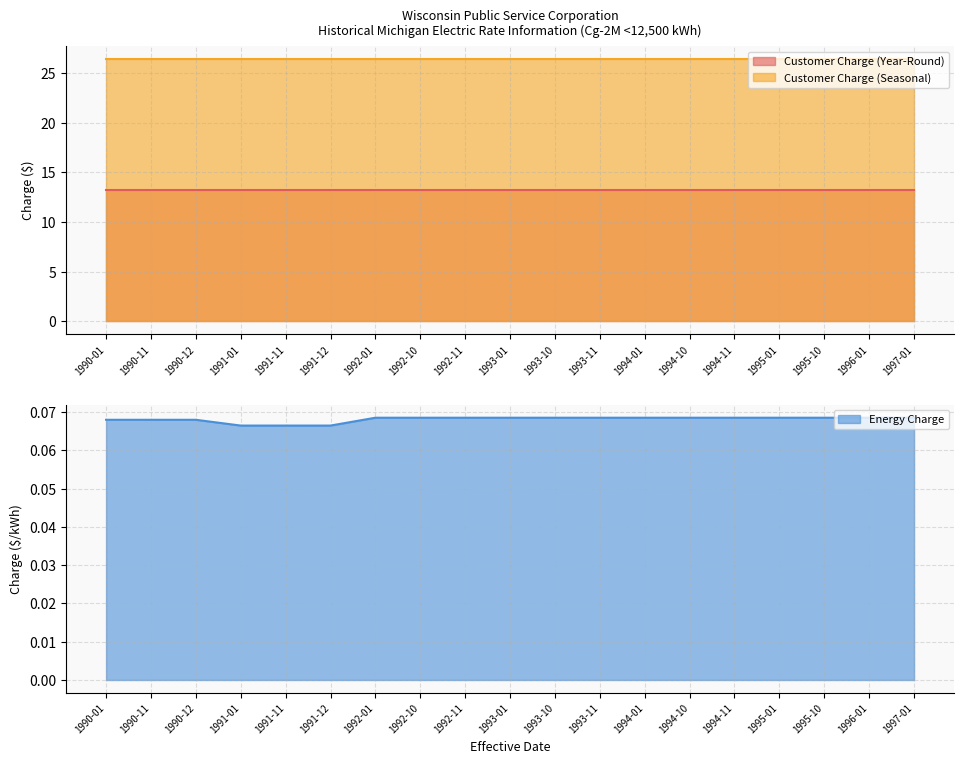

Which series has the largest total across all categories?

Customer Charge (Seasonal)